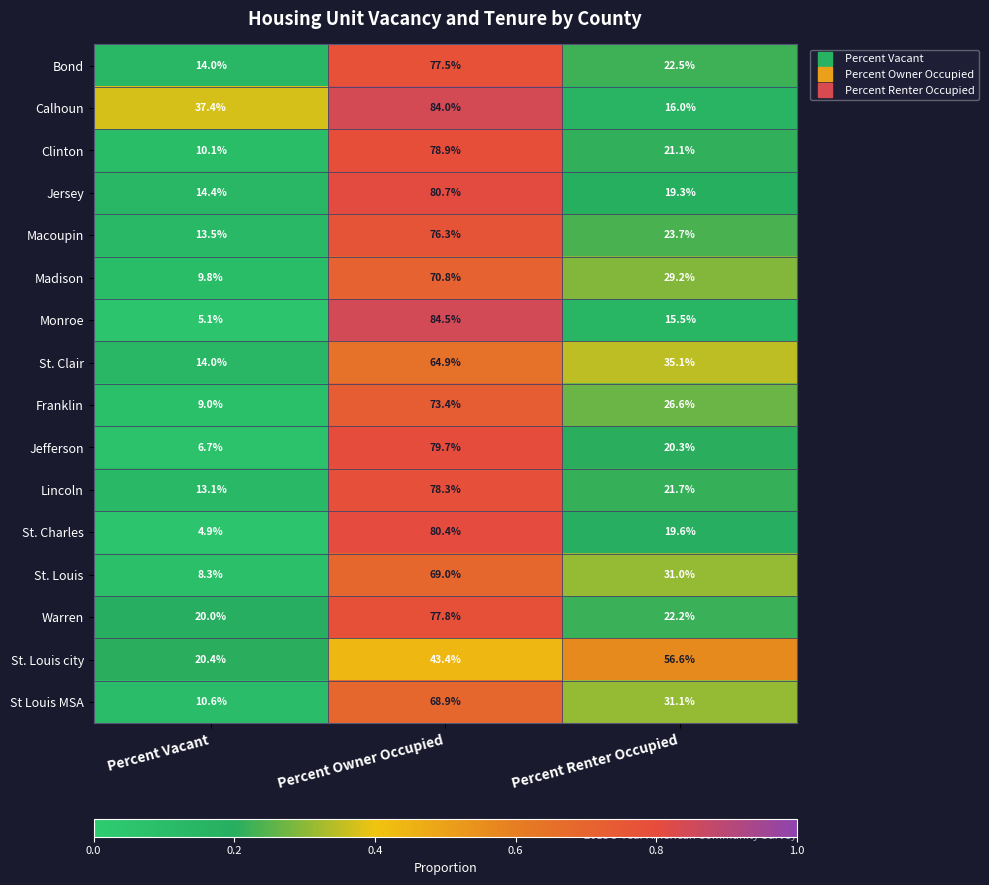

Which label corresponds to the smallest value in the chart?

Percent Vacant